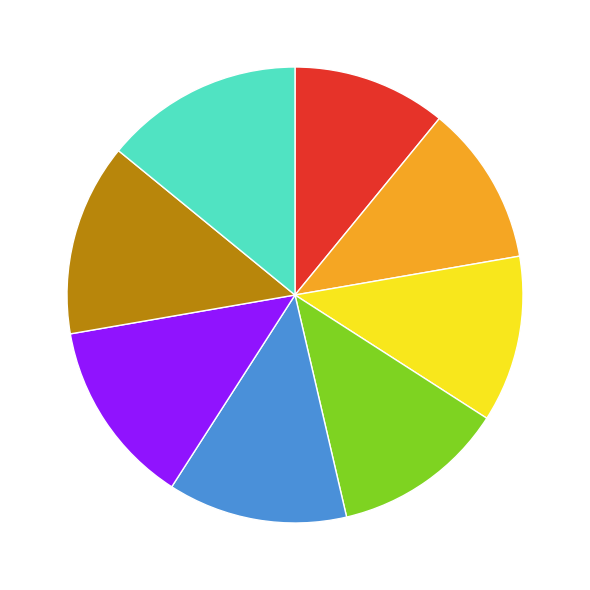

To the nearest percent, what percentage of the pie is 56?

13%